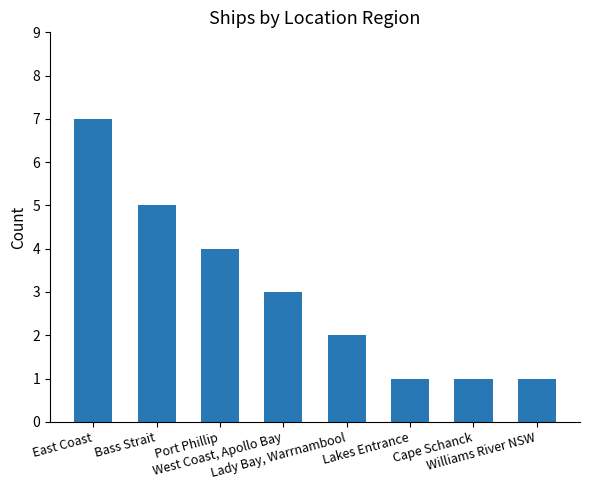

Reading left to right, list all the values displayed in this chart.

East Coast=7	Bass Strait=5	Port Phillip=4	West Coast, Apollo Bay=3	Lady Bay, Warrnambool=2	Lakes Entrance=1	Cape Schanck=1	Williams River NSW=1